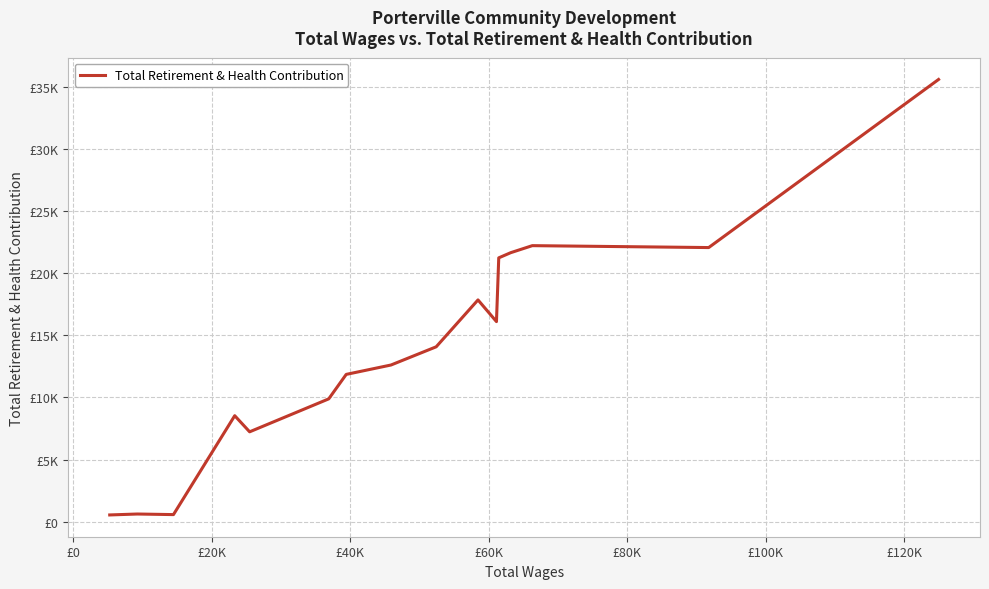

What is the difference between the maximum and minimum values?

35067